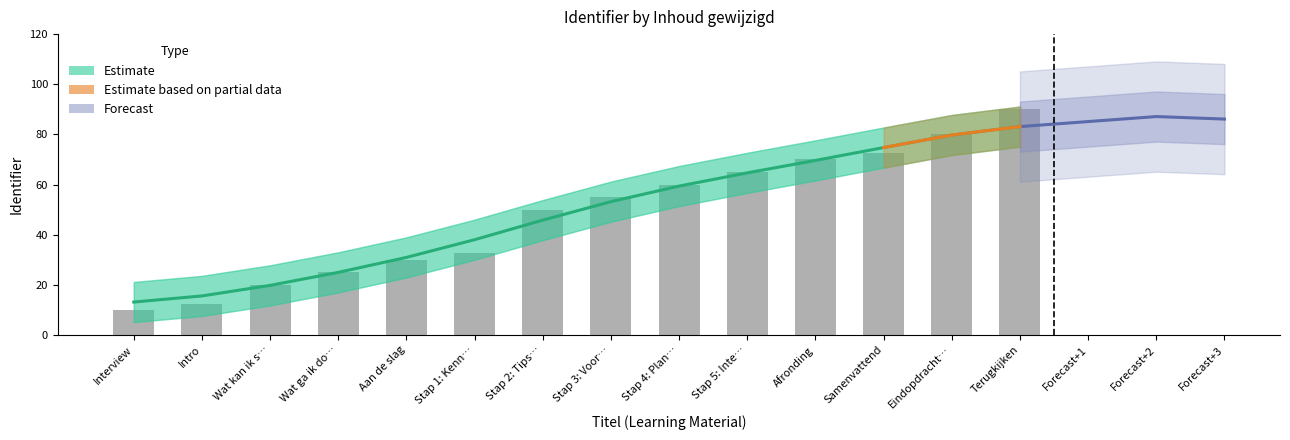

Which has a higher value, Terugkijken or Stap 4: Plan…?

Terugkijken